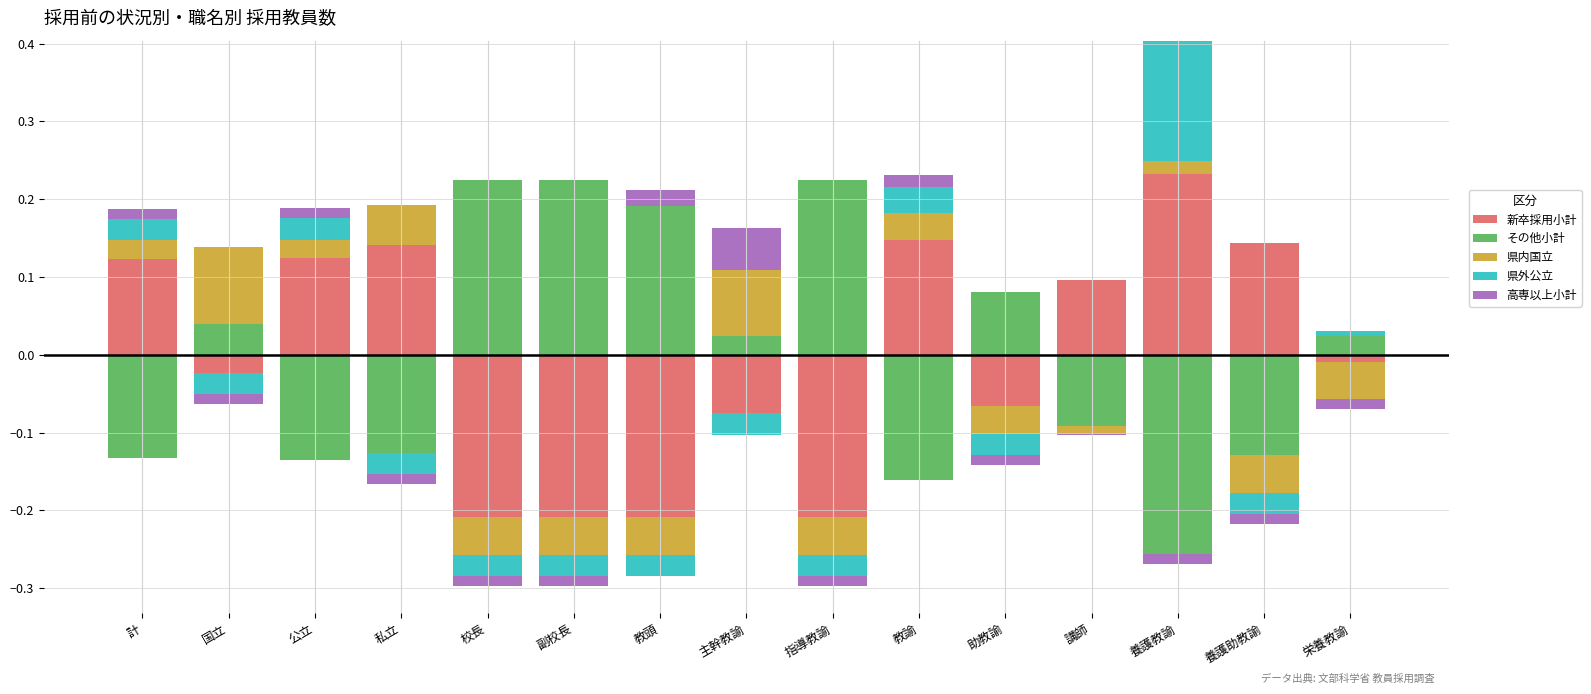

How many distinct data groups are displayed?

5